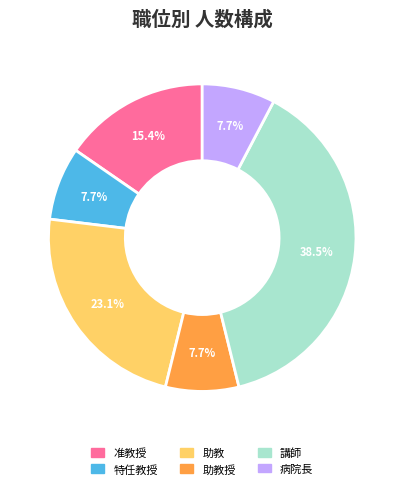

Is there any slice that represents more than half of the pie?

No